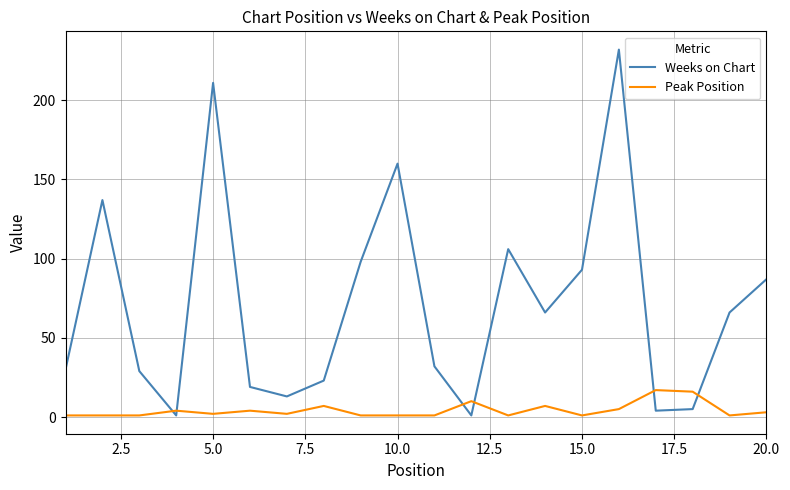

What is the difference between the second highest and second lowest values in the Weeks on Chart series?

210